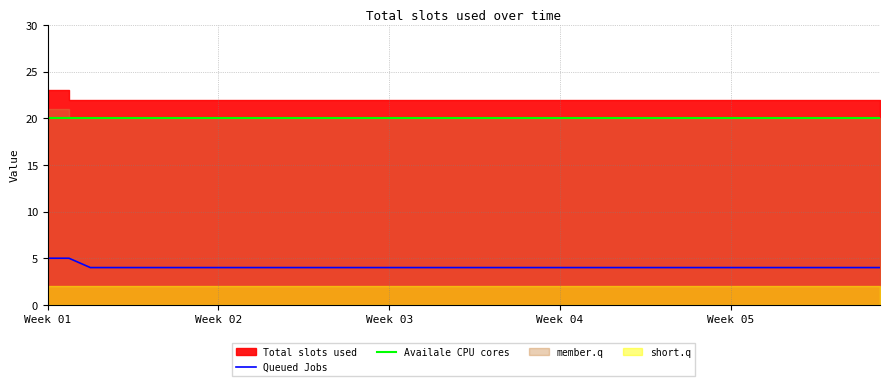

What is the maximum value for Queued Jobs?

5